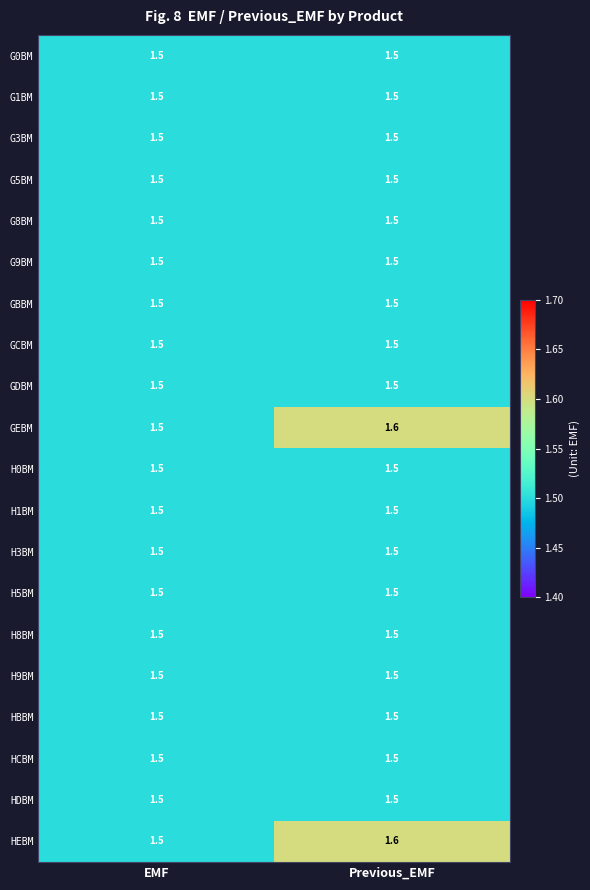

The value of H1BM at Previous_EMF is 0.9. True or false?

False